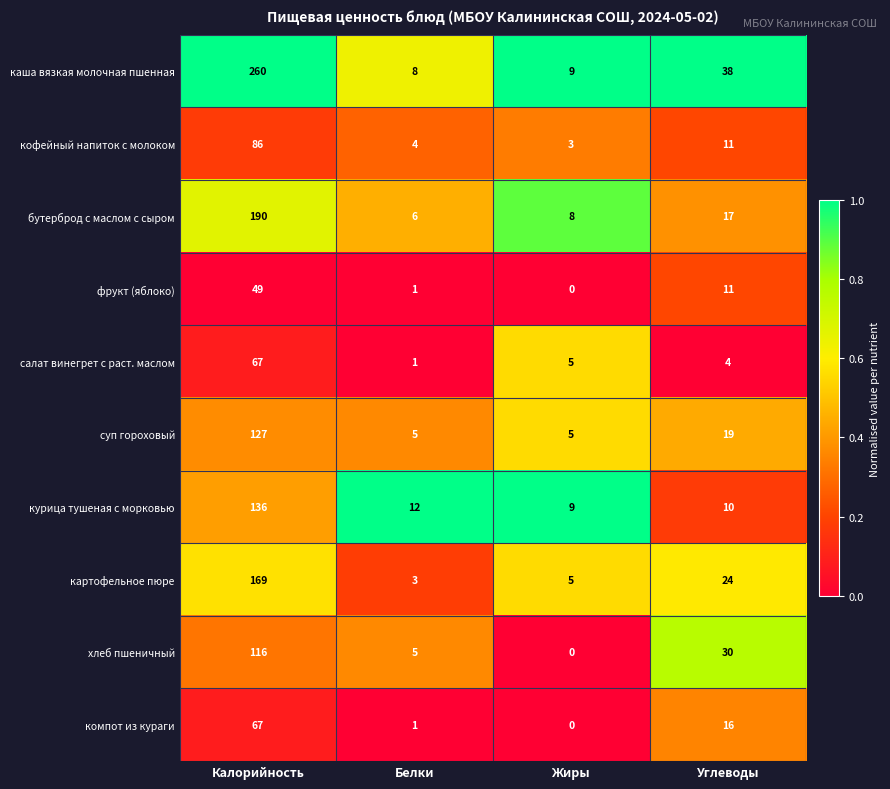

True or false: кофейный напиток с молоком has a value of 7 at Углеводы.

False